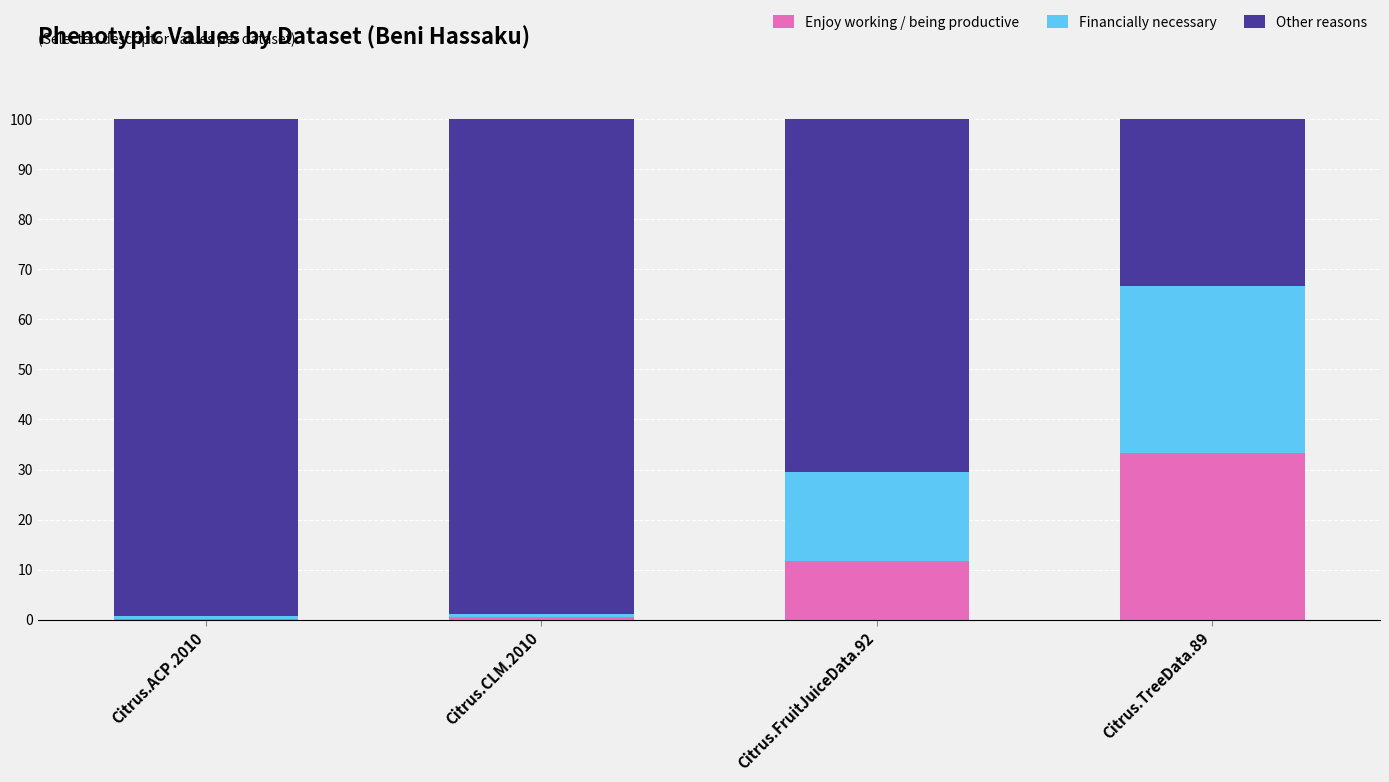

What is the total value across all series at Citrus.TreeData.89?

100.0